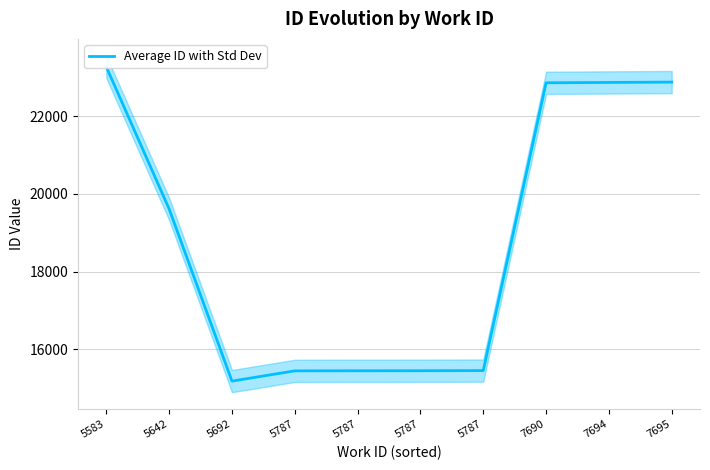

What is the difference between the maximum and second lowest values?

7834